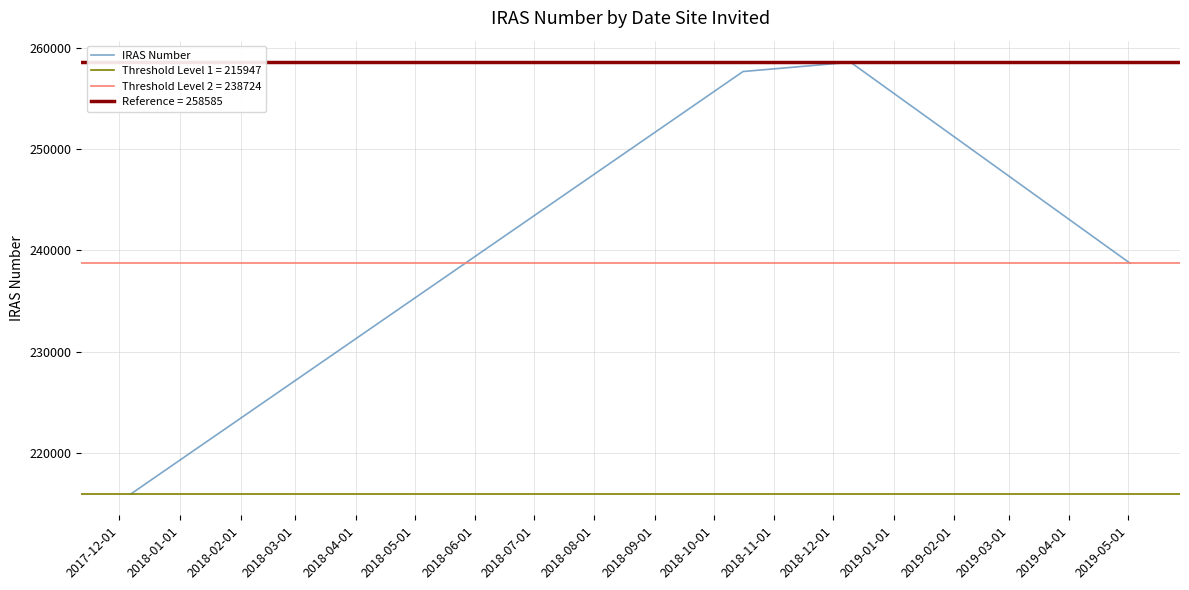

In IRAS Number, how many points are higher than both neighbors (excluding endpoints)?

1